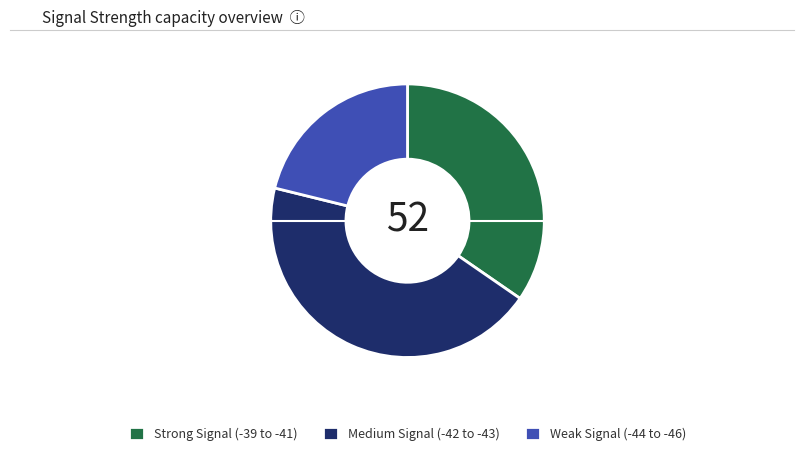

True or false: Medium Signal (-42 to -43) accounts for 34% of the total.

False